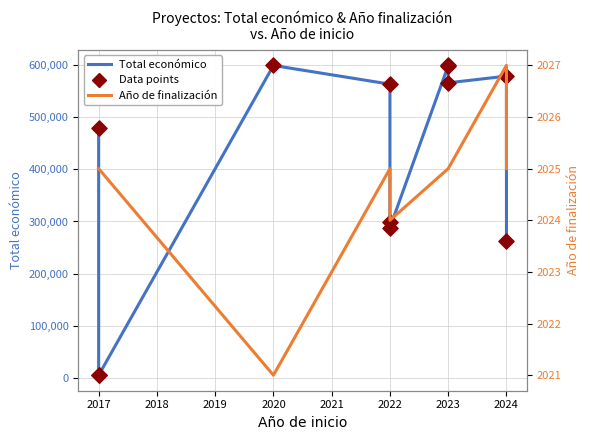

At which category is the sum across all series the highest?

2023